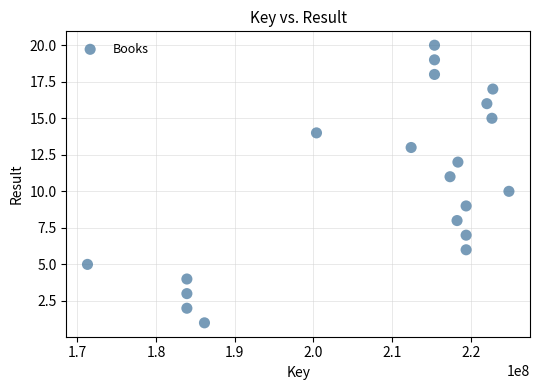

What is the range of X values (max minus min)?

53556018